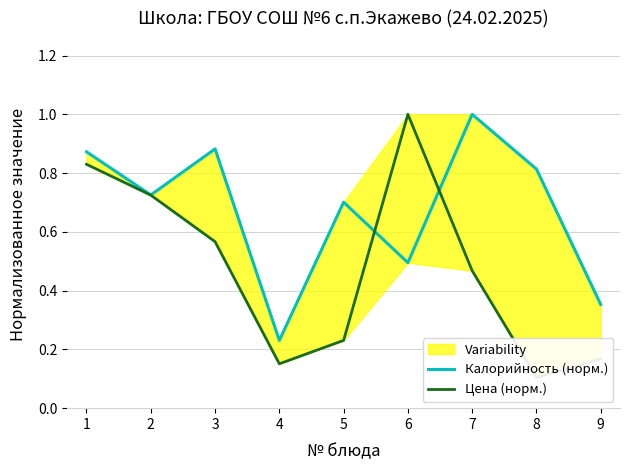

What is the value of the Цена (норм.) point at the 7th from the left?

0.5